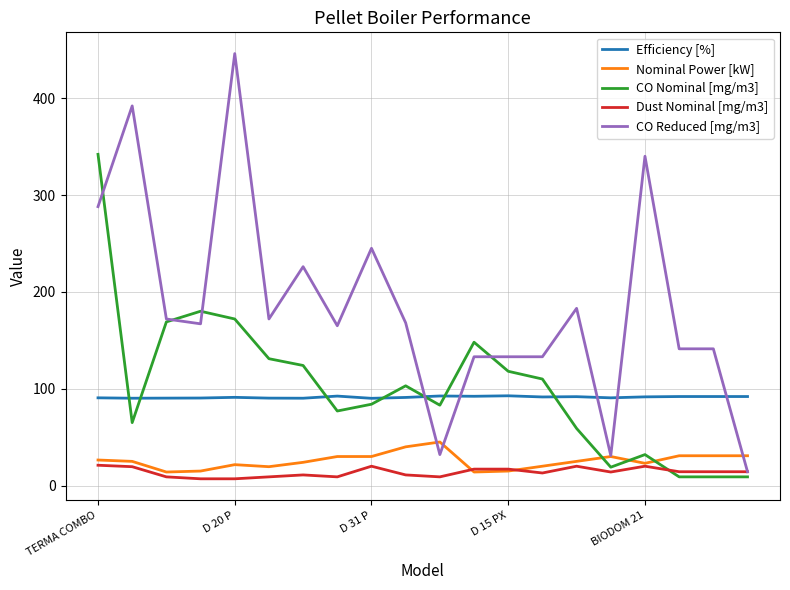

Which series has the widest spread of values?

CO Reduced [mg/m3]